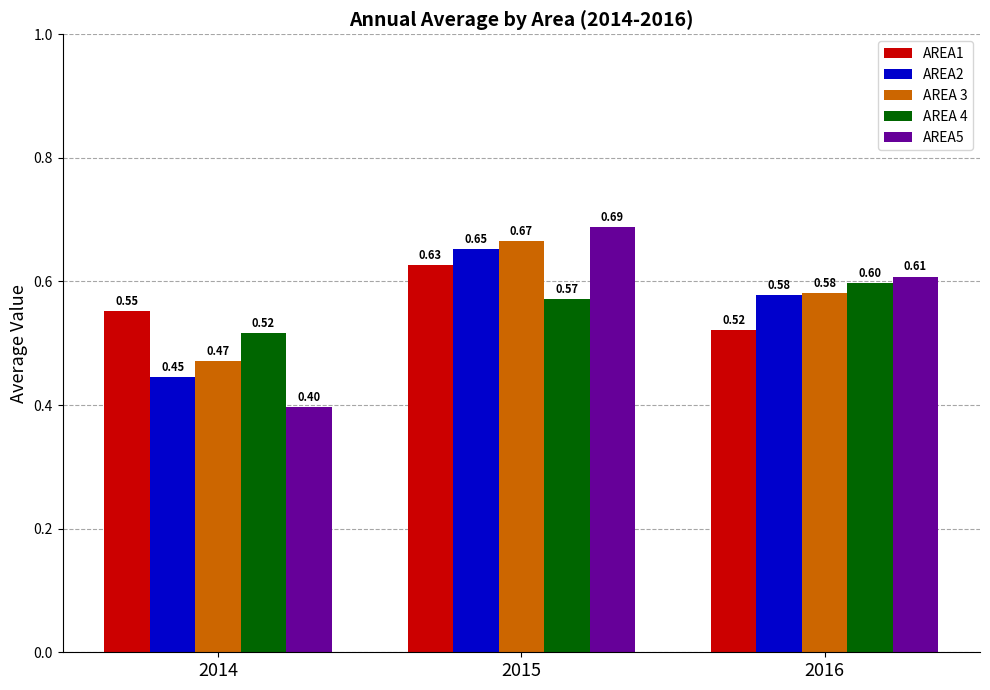

How many bars are there in total?

15